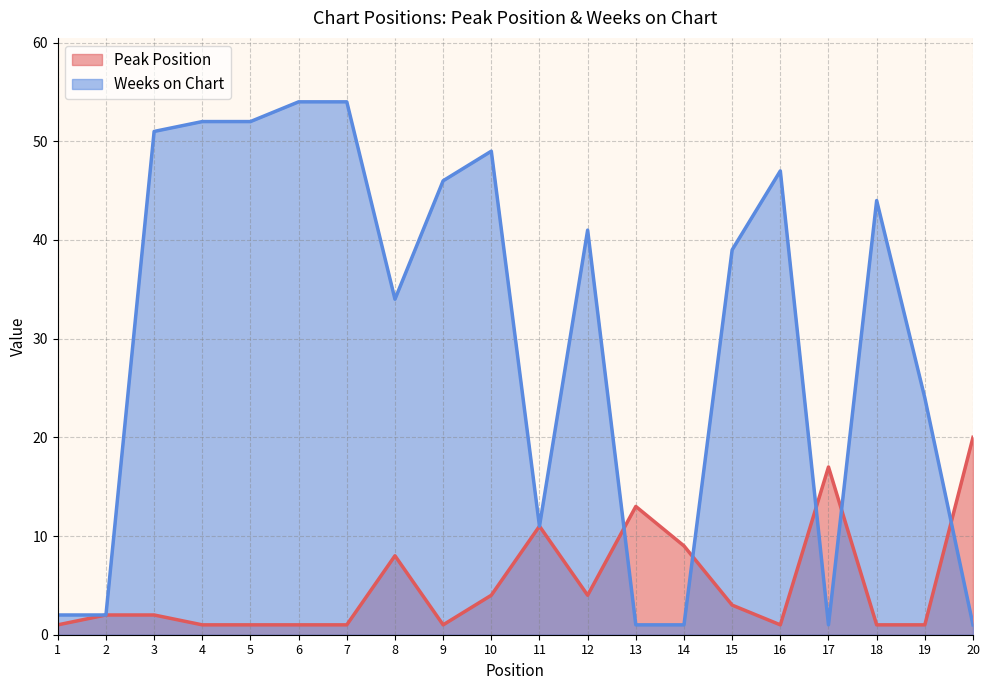

At which category is the sum across all series the highest?

6